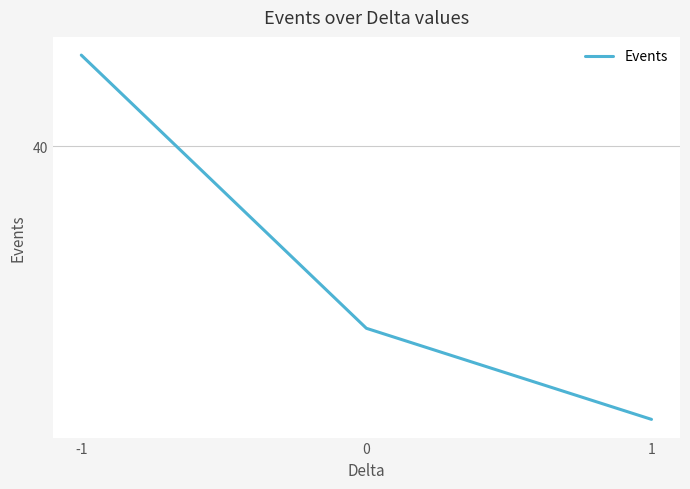

Does the chart have visible grid lines?

Yes